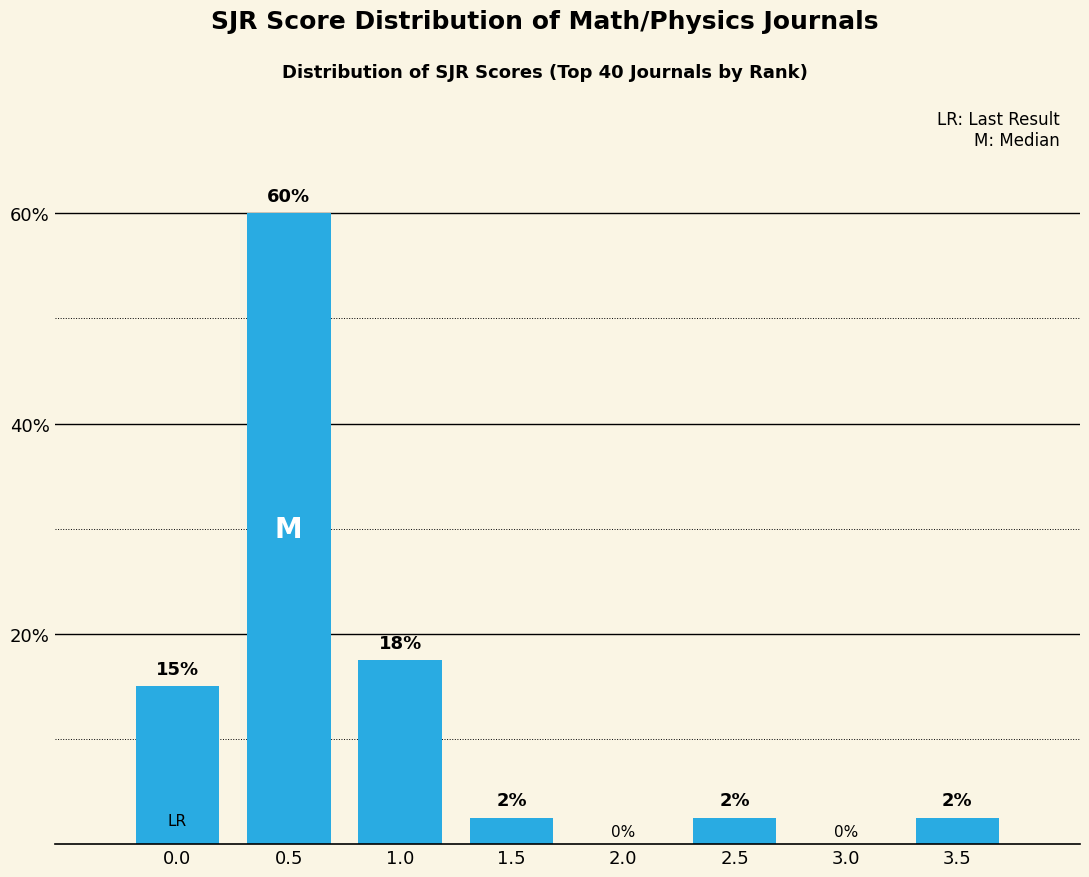

Which has a higher value, 1.0 or 3.5?

1.0